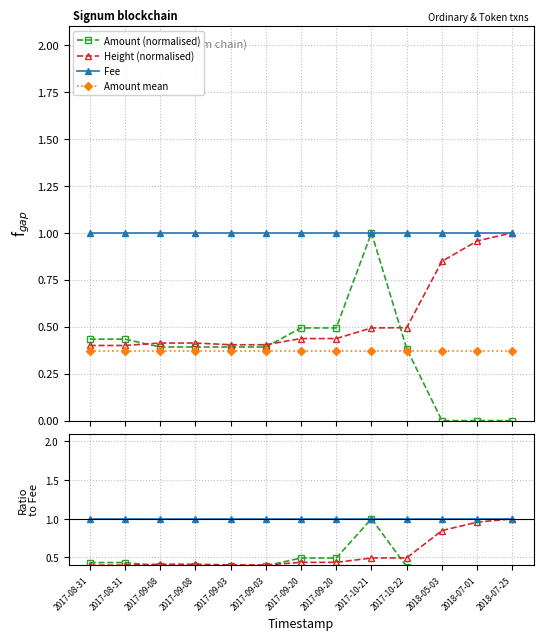

Rank the categories by Height (normalised) value from lowest to highest.

2017-08-31, 2017-08-31, 2017-09-03, 2017-09-03, 2017-09-08, 2017-09-08, 2017-09-20, 2017-09-20, 2017-10-21, 2017-10-22, 2018-05-03, 2018-07-01, 2018-07-25